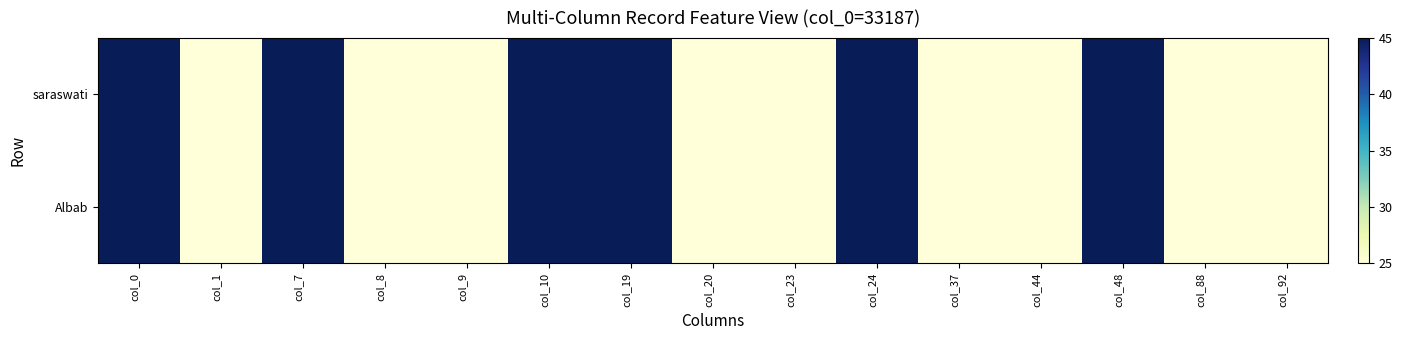

Which series changed the most between col_8 and col_44?

saraswati